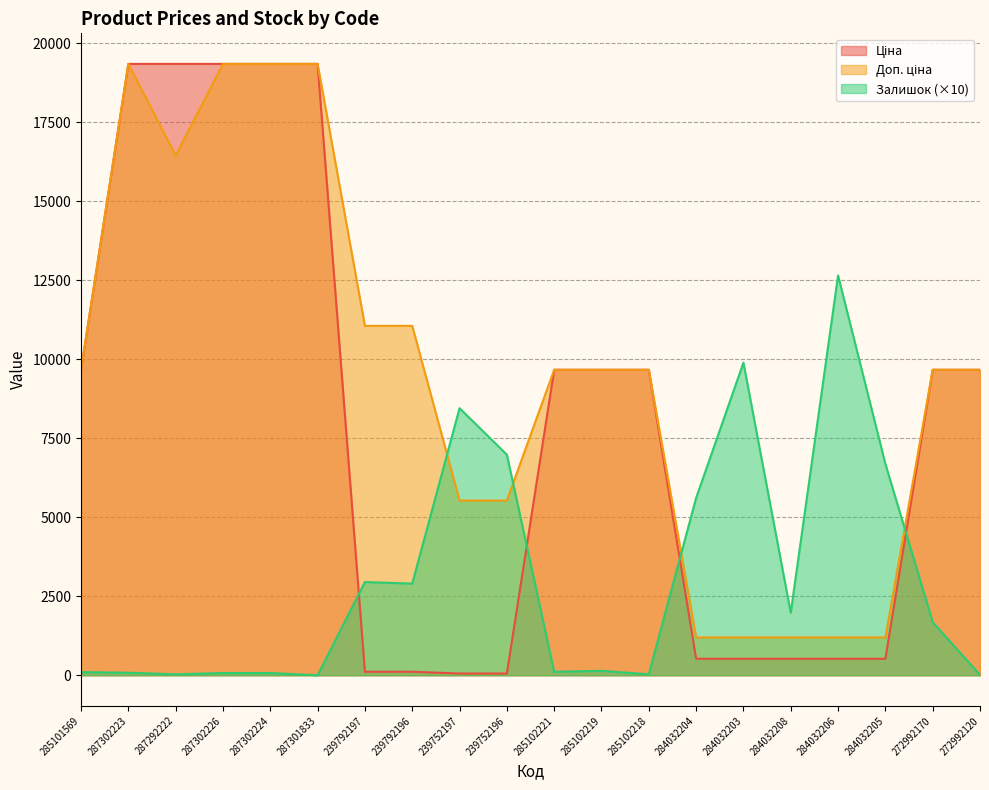

True or false: Ціна and Залишок intersect in this chart.

True